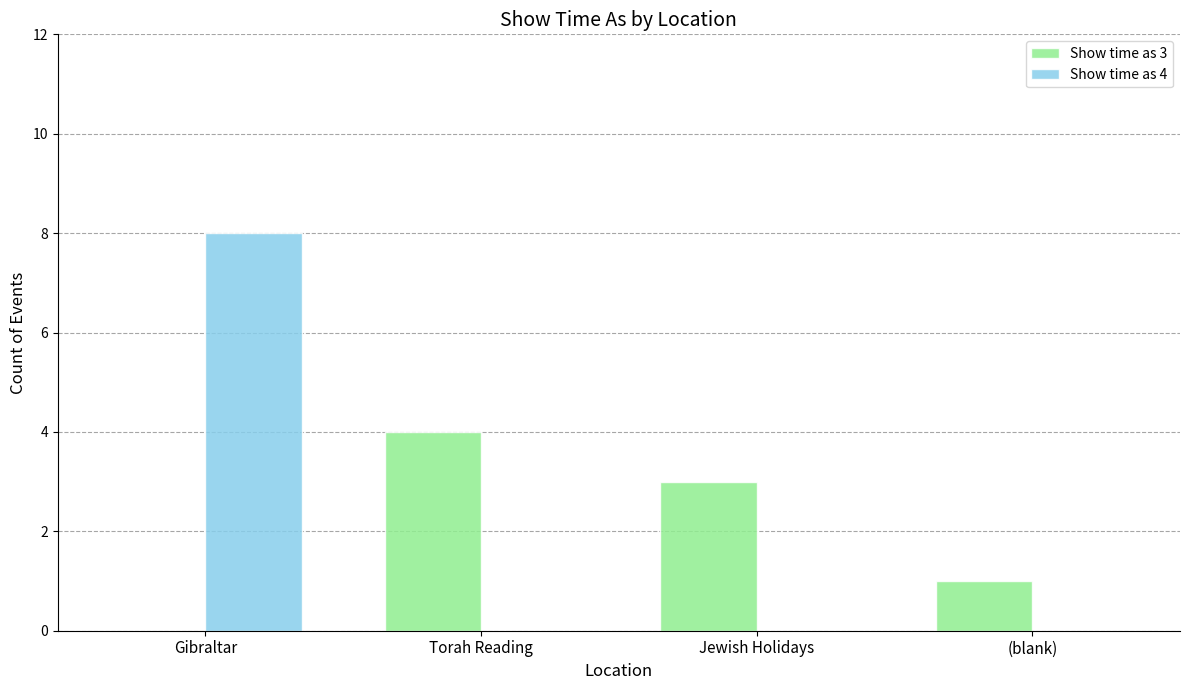

The Show time as 3 series shows 0 at Gibraltar. True or false?

True